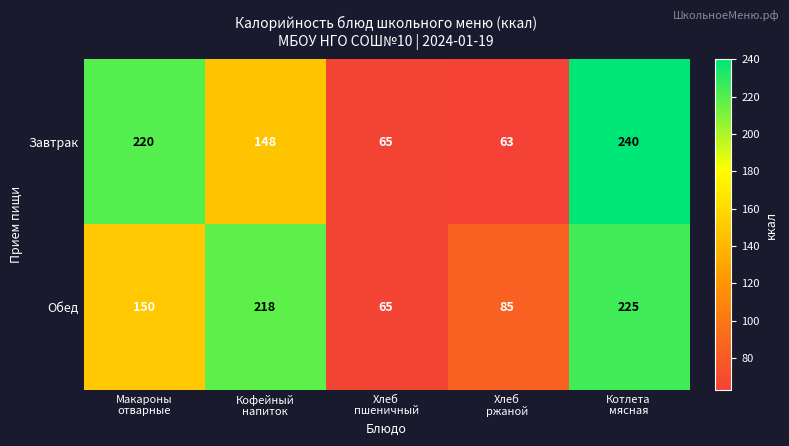

Which series has the largest total across all categories?

Обед